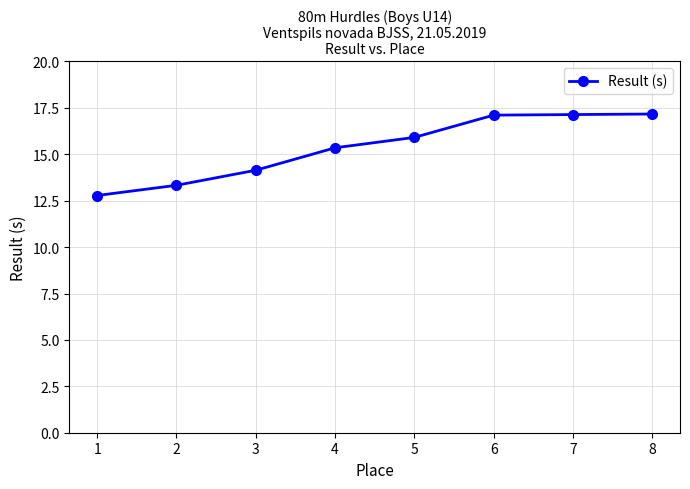

How many data points are less than 15?

3